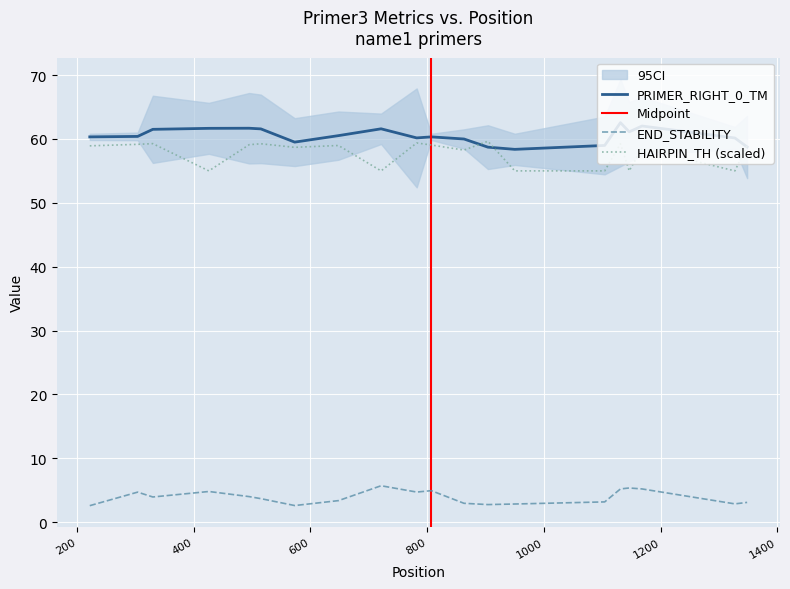

At which category does the chart reach its peak across all series?

1131